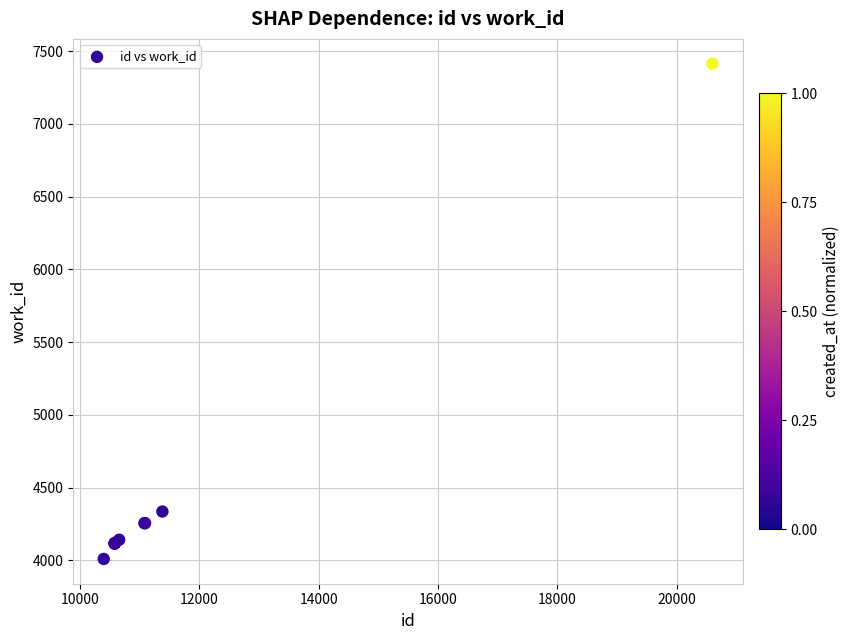

What Y value in the scatter plot is closest to 5711?

4335